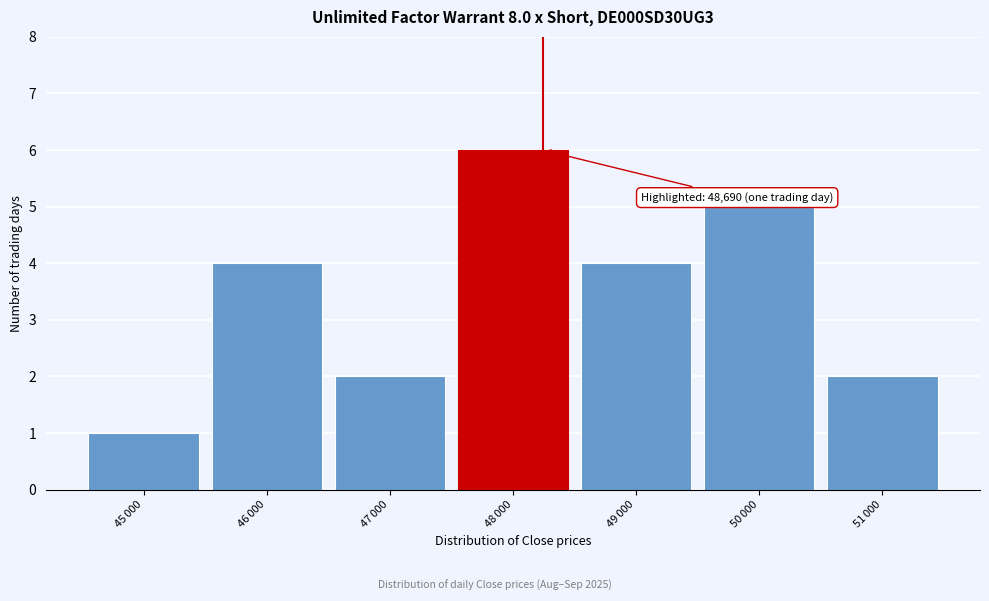

Reading left to right, extract all data points from this chart.

1	4	2	6	4	5	2